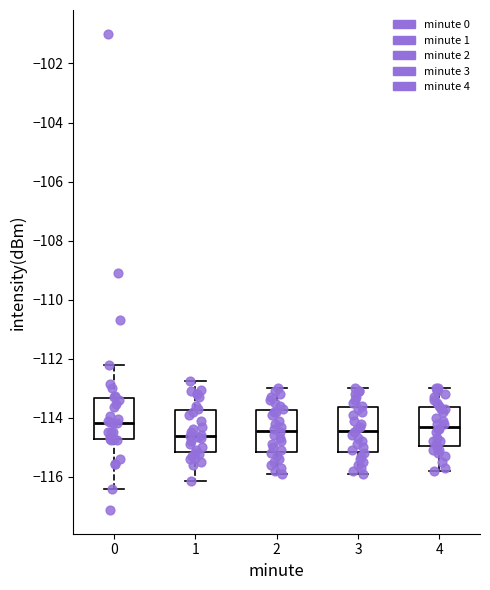

Where does the upper whisker of the box at x = 3 end on the y-axis? The values are not printed on the chart, so give them approximately, as read against the axis.

-113.0